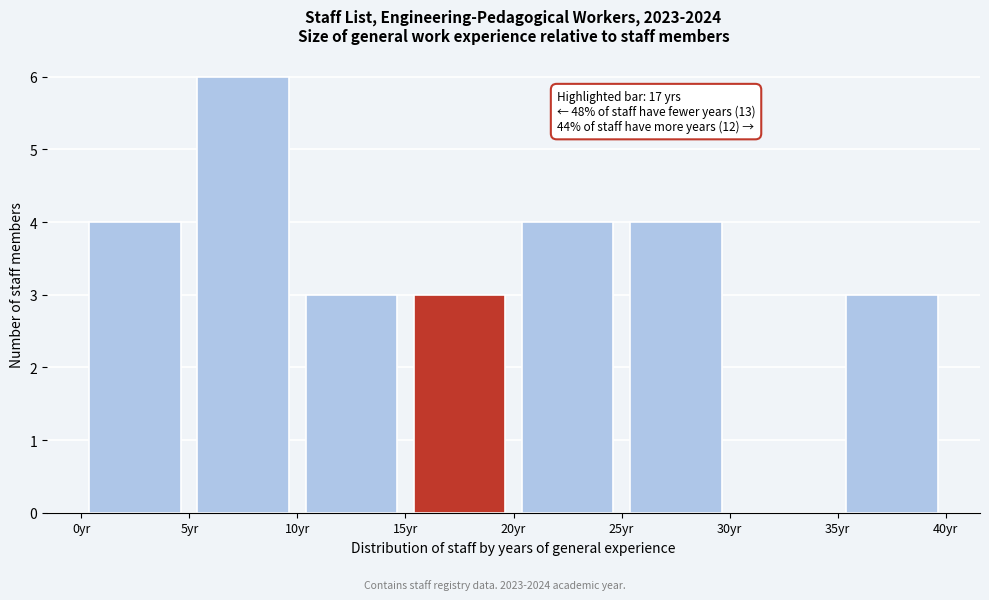

Over which range of the x-axis is the bar tallest?

5 to 10